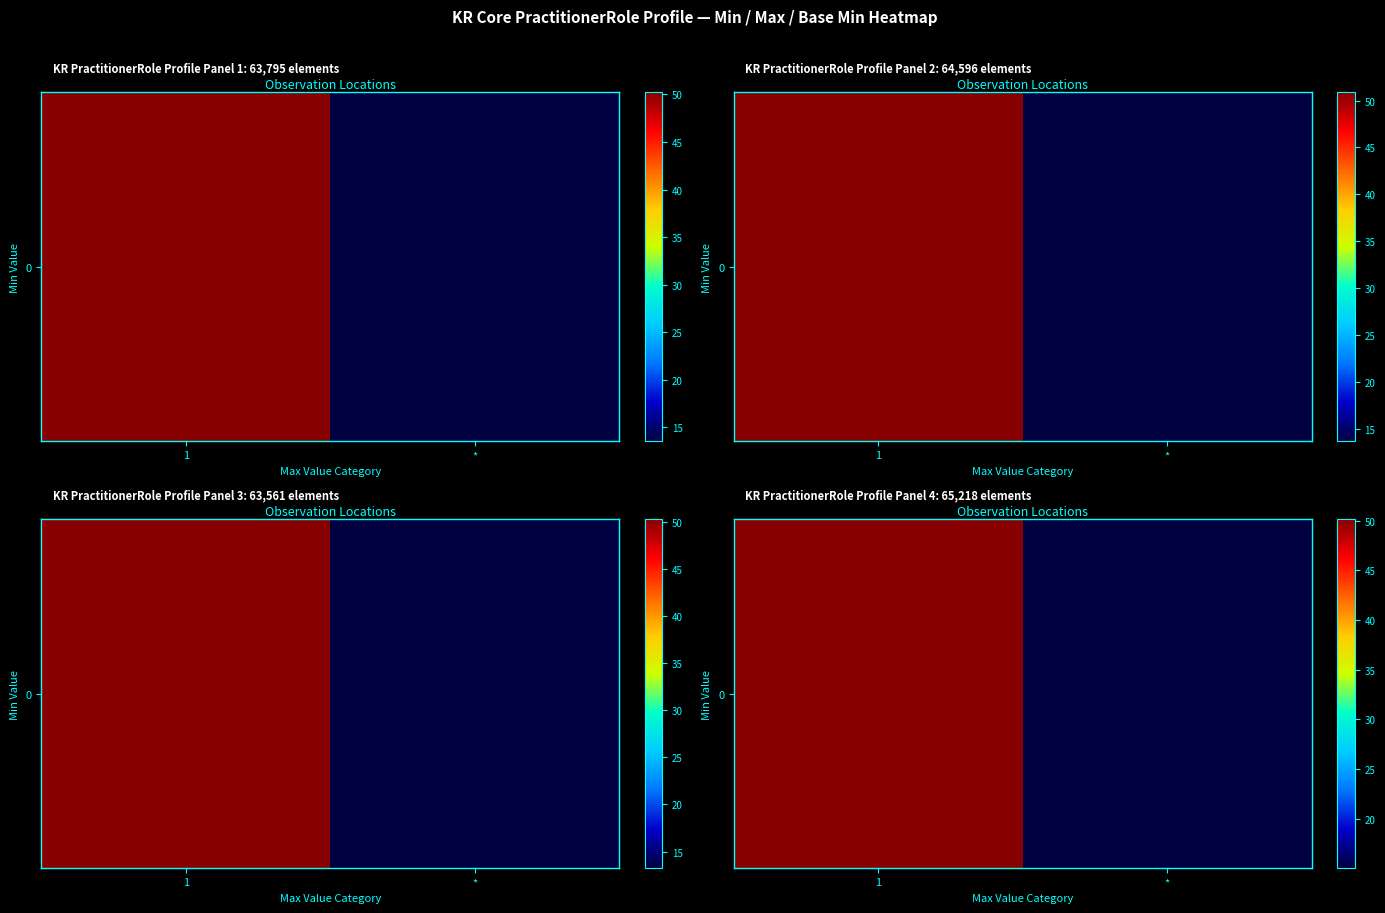

Reading left to right, list all the values displayed in this chart.

1=50.1	*=15.1